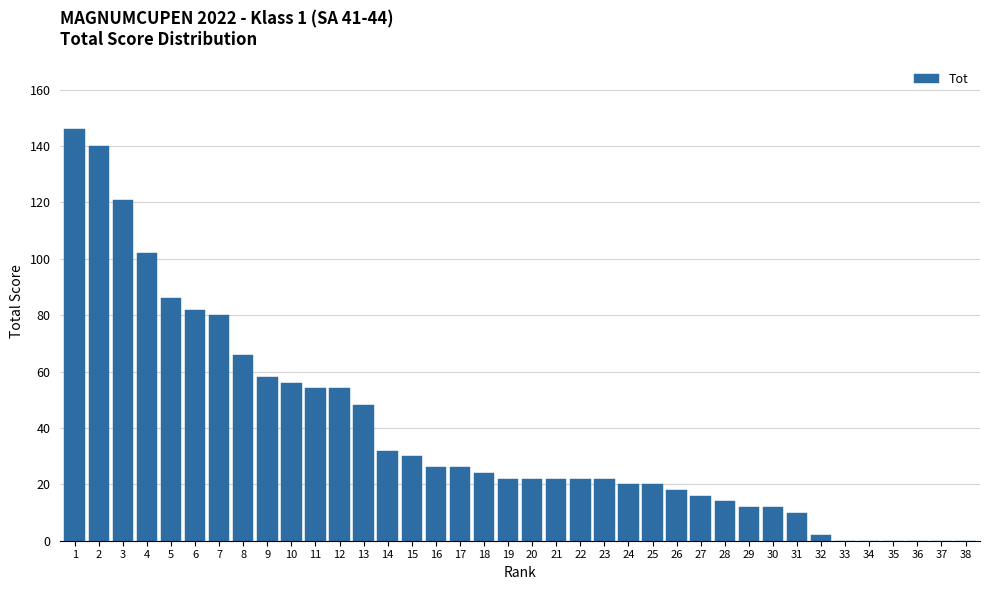

What is the change in value from 6 to 29?

-70